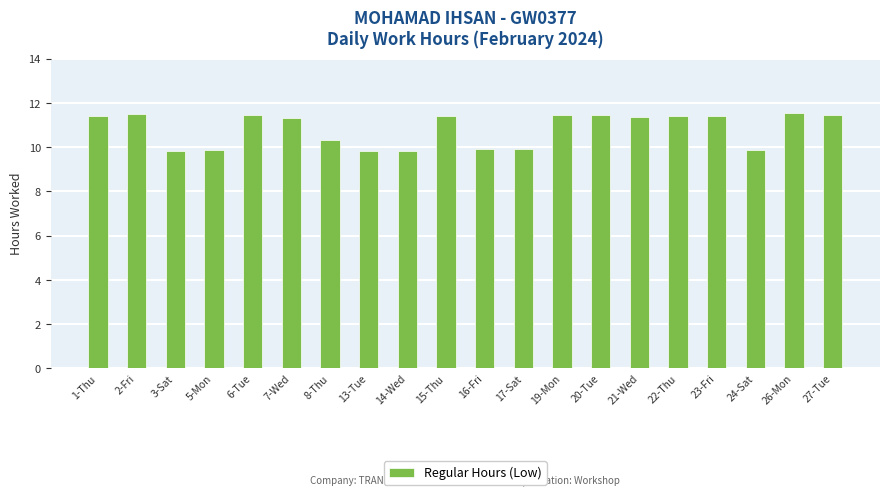

At which label does the data first exceed 11?

1-Thu